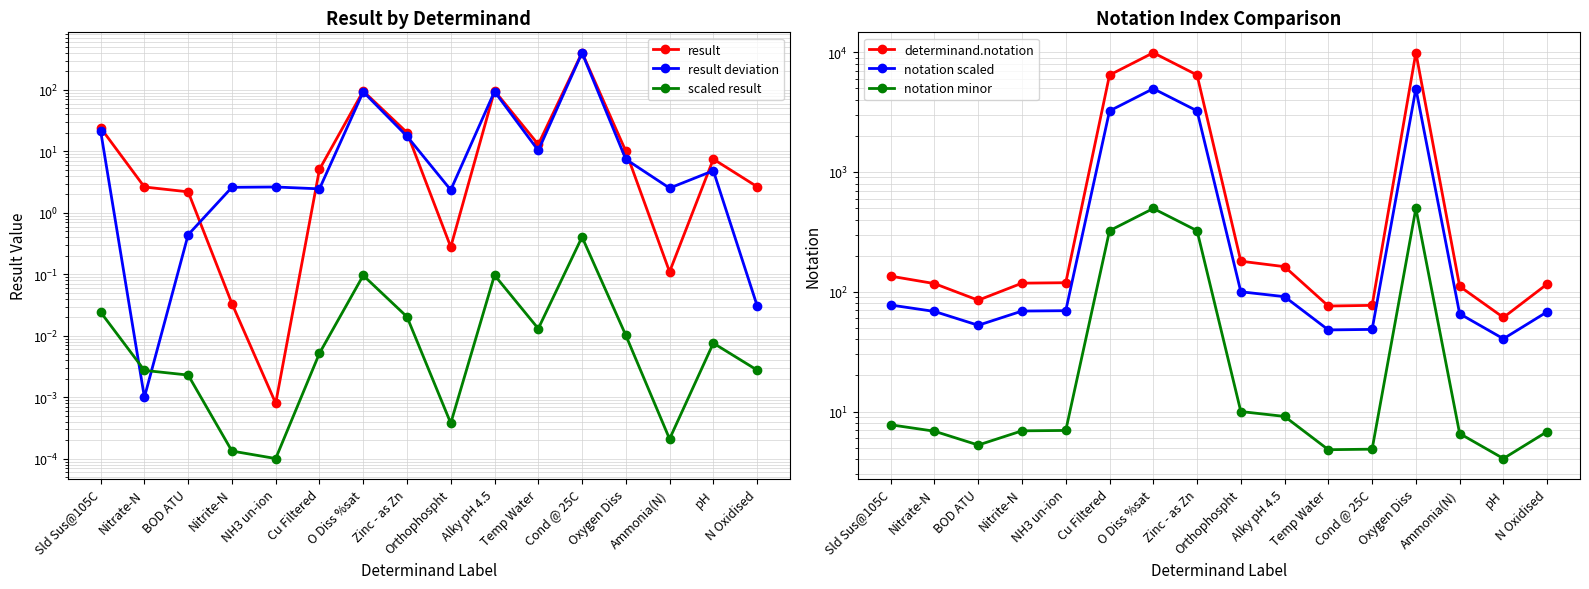

True or false: notation scaled and determinand.notation intersect in this chart.

False